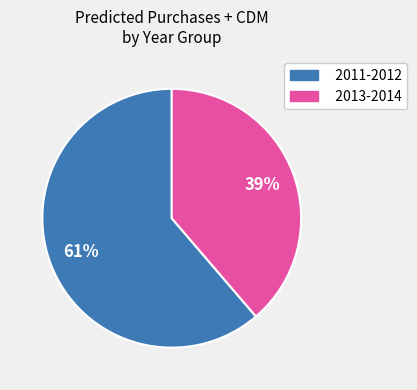

Between 2011-2012 and 2013-2014, which is larger?

2011-2012